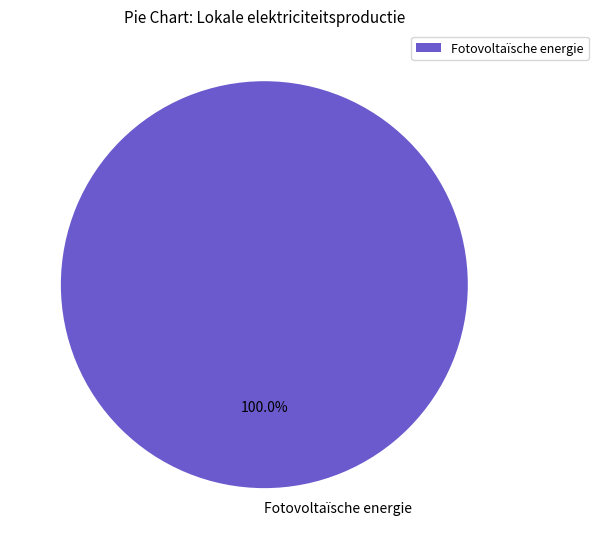

Which slice represents more than half of the pie?

Fotovoltaïsche energie